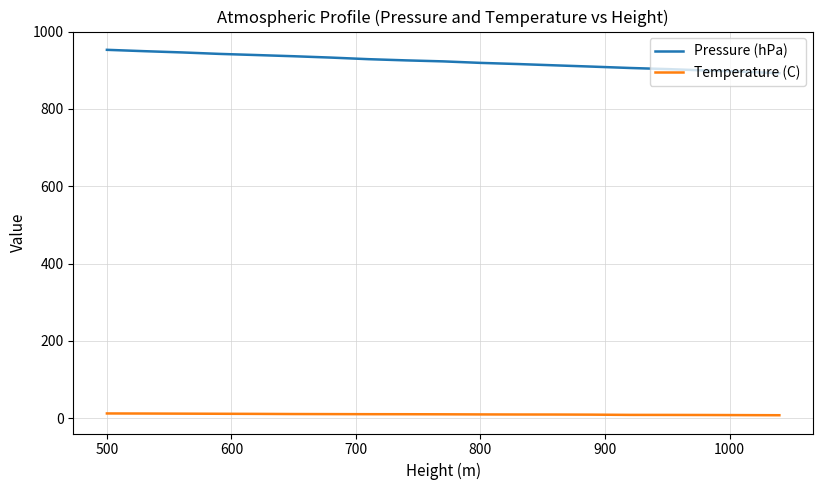

True or false: Temperature (C) and Pressure (hPa) intersect in this chart.

False